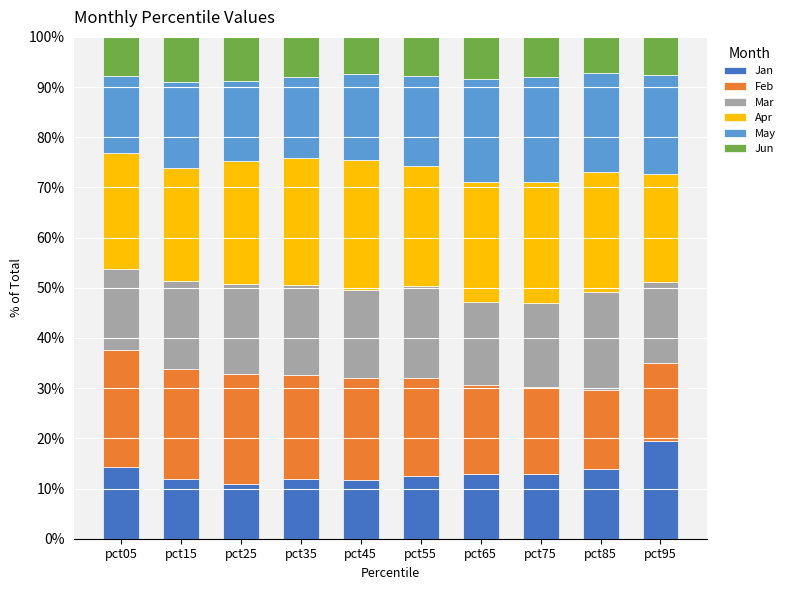

What is the sum of all Jan values?

132.3